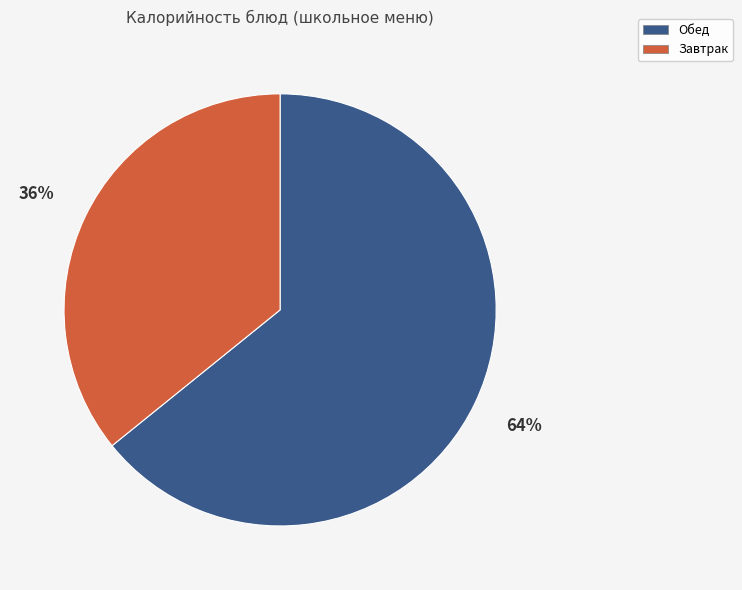

Is there any slice that represents more than half of the pie?

Yes